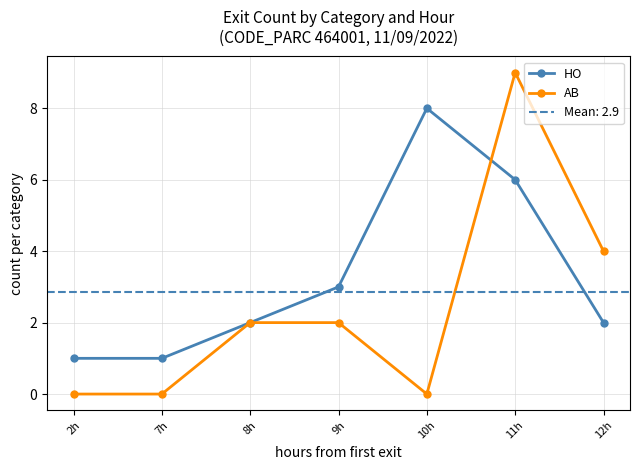

Reading left to right, extract all data points from this chart.

HO: 1	1	2	3	8	6	2
AB: 0	0	2	2	0	9	4